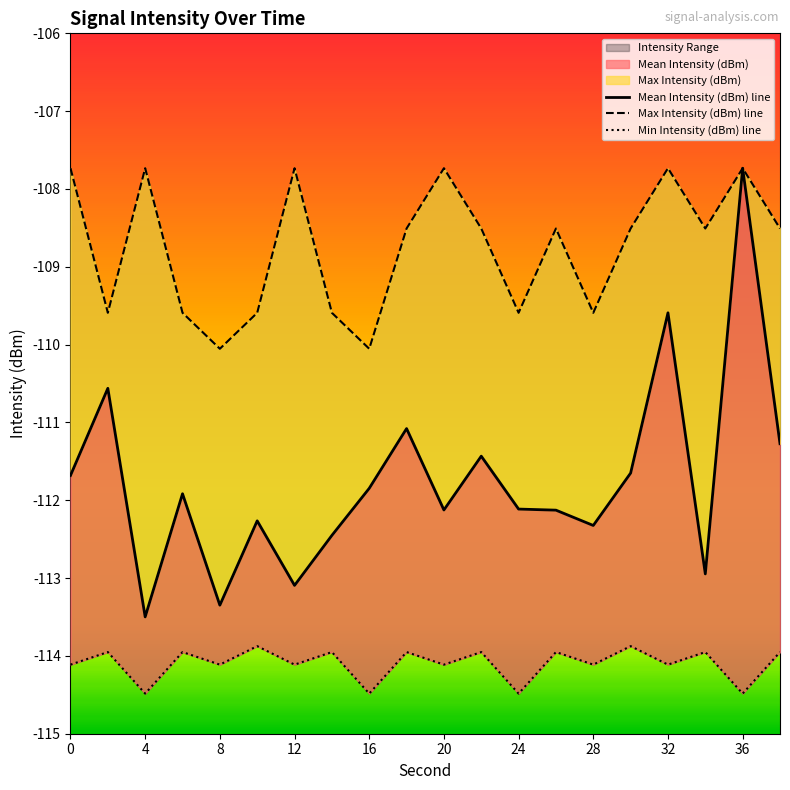

What is the difference between the second highest and minimum values in the Min Intensity (dBm) series?

0.6